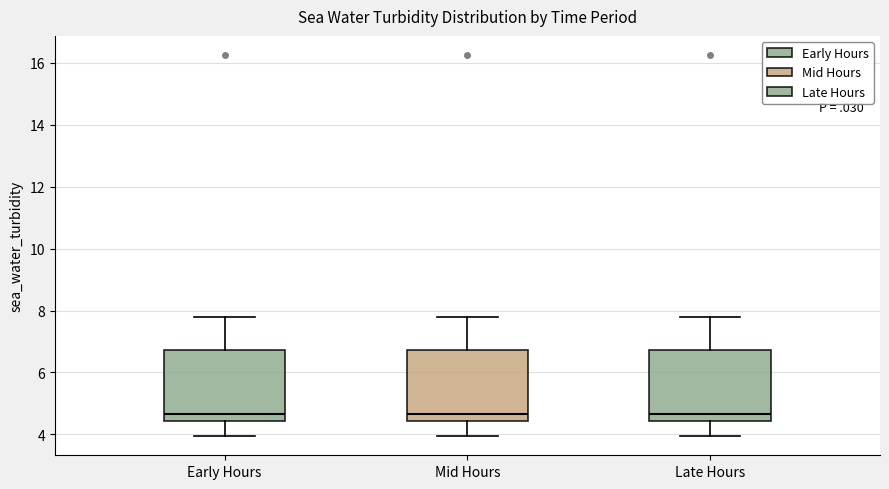

Reading left to right, read every box against the y-axis: the position of its median line, the range the box covers, and the ends of its whiskers. The values are not printed on the chart, so give them approximately, as read against the axis.

Early Hours: median 4.6, box 4.4 to 6.8, whiskers 4.0 to 7.8
Mid Hours: median 4.6, box 4.4 to 6.8, whiskers 4.0 to 7.8
Late Hours: median 4.6, box 4.4 to 6.8, whiskers 4.0 to 7.8